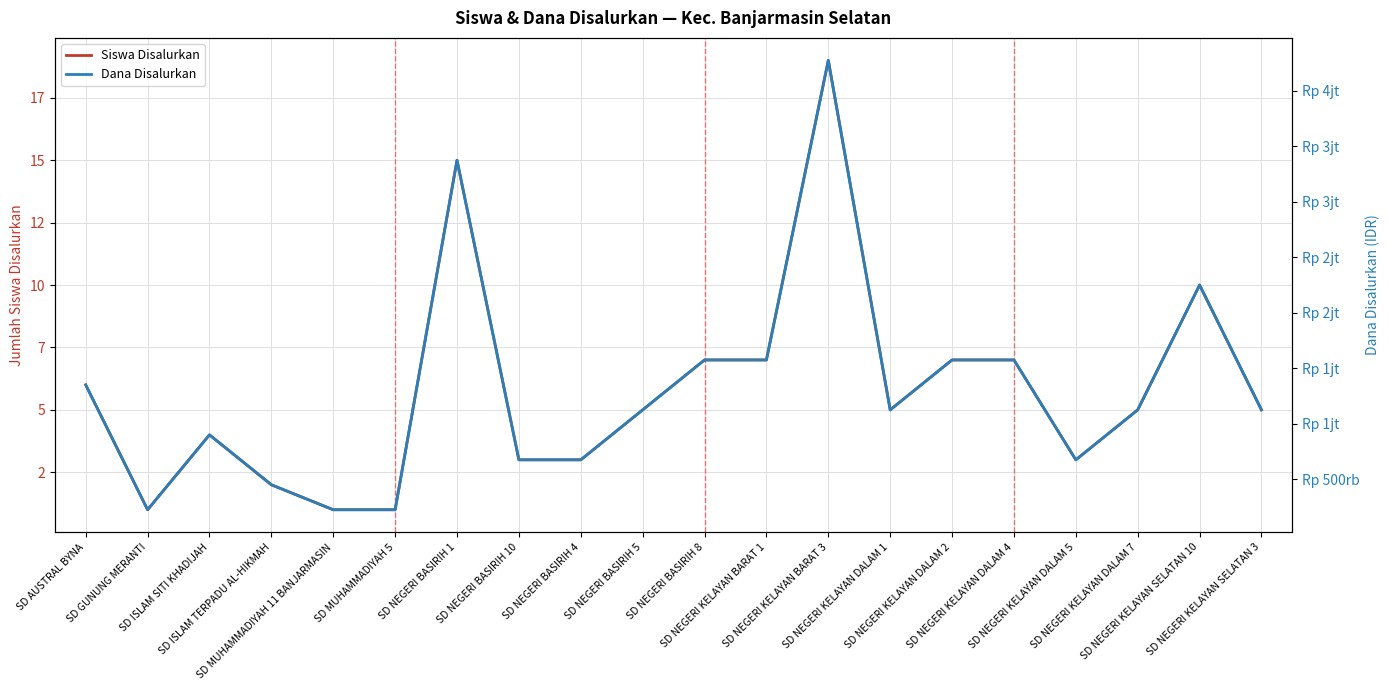

At which category does the chart reach its peak across all series?

SD NEGERI KELAYAN BARAT 3